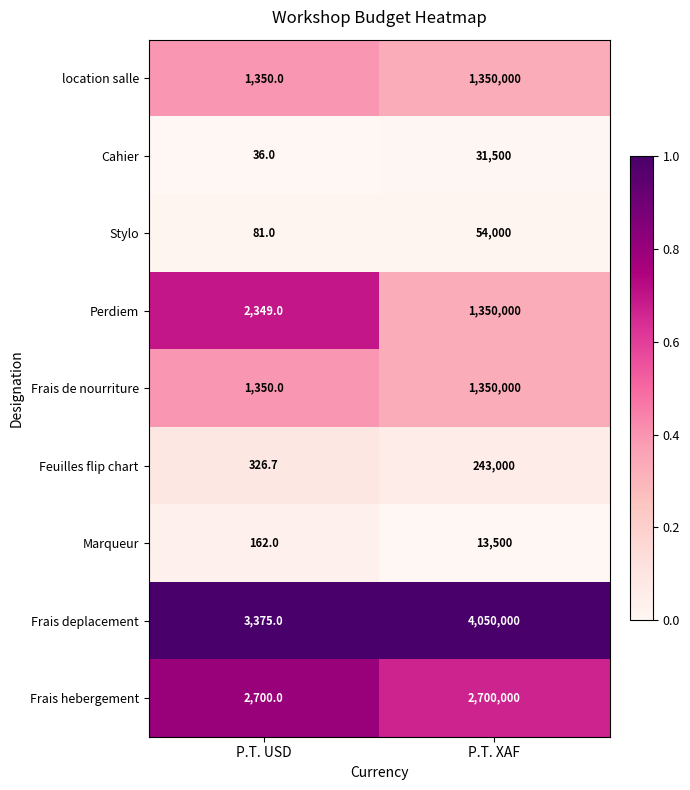

At which category does the chart reach its peak across all series?

P.T. XAF